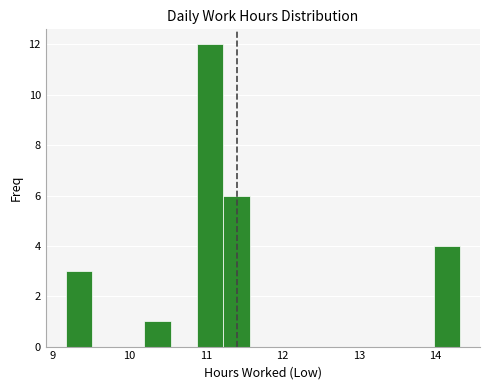

Around what value on the x-axis is the tallest bar? Give the approximate position of its centre, as read against the axis.

11.1